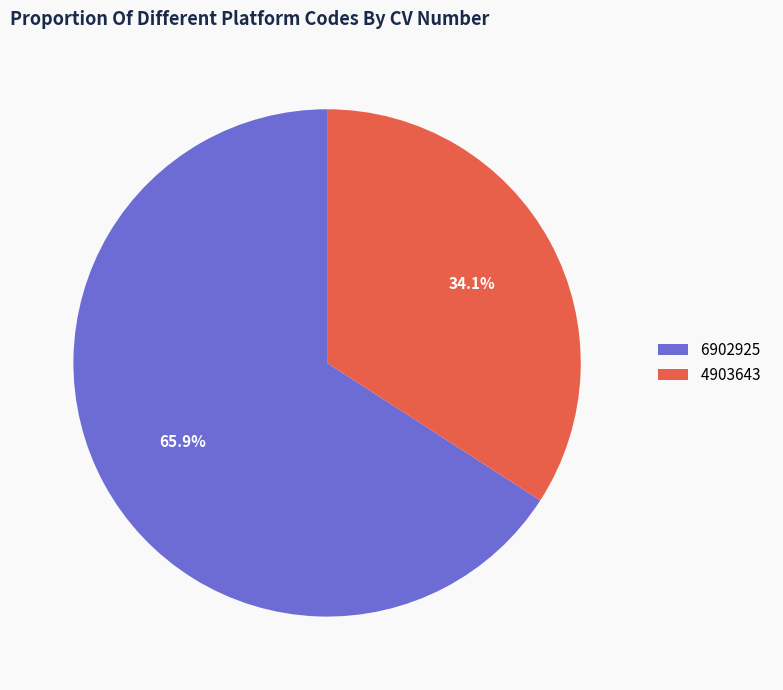

To the nearest percent, what portion does 4903643 represent?

34%